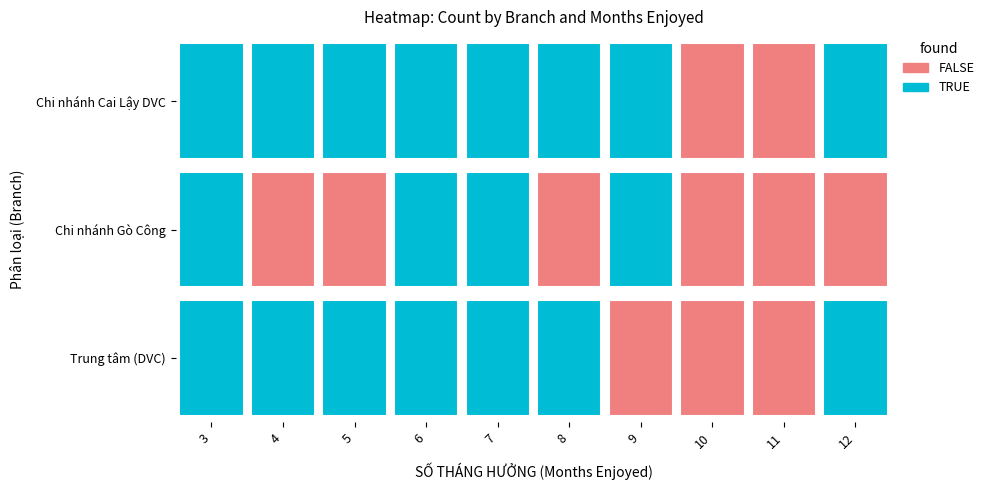

Which series has the largest total across all categories?

Chi nhánh Cai Lậy DVC